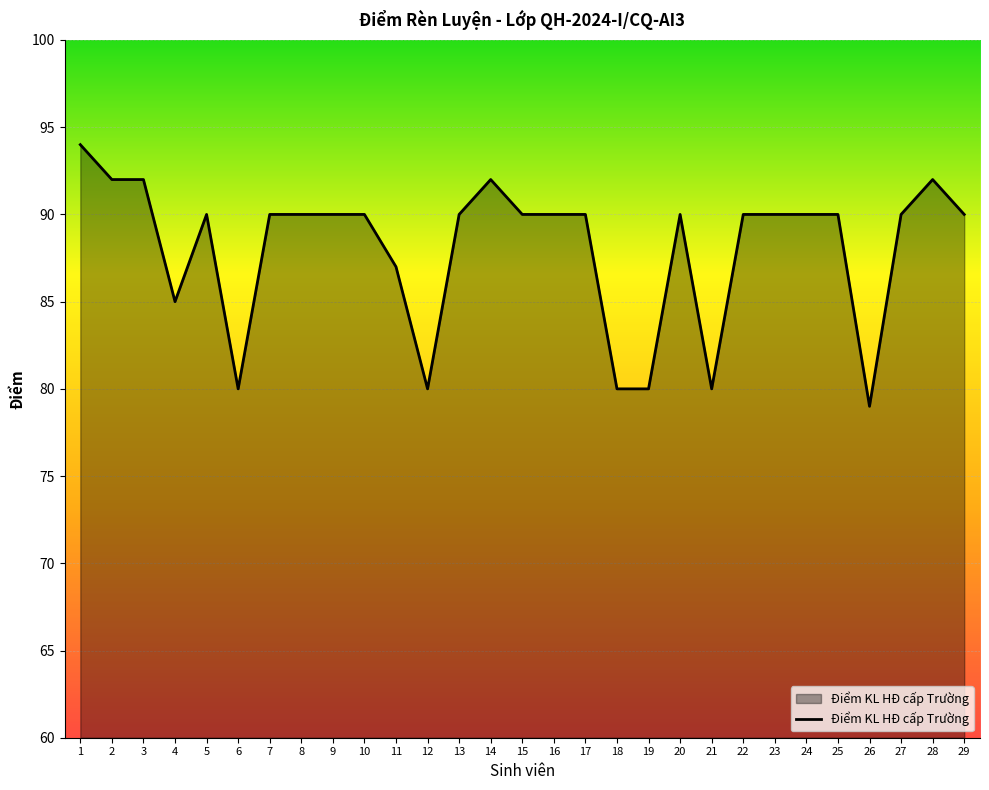

Reading left to right, transcribe all the data shown in this chart.

94	92	92	85	90	80	90	90	90	90	87	80	90	92	90	90	90	80	80	90	80	90	90	90	90	79	90	92	90